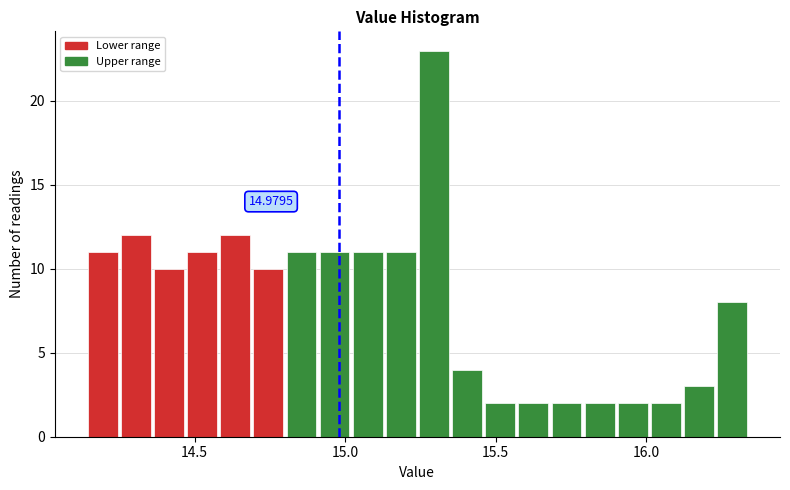

Read against the x-axis, roughly where is the centre of the tallest bar?

15.30